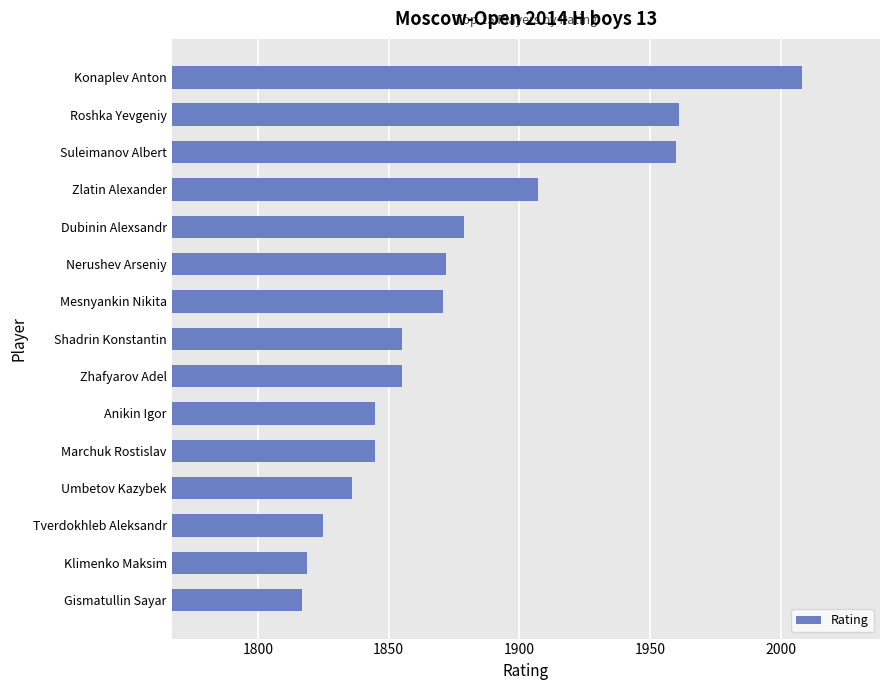

At which label is the value closest to 1912?

Zlatin Alexander